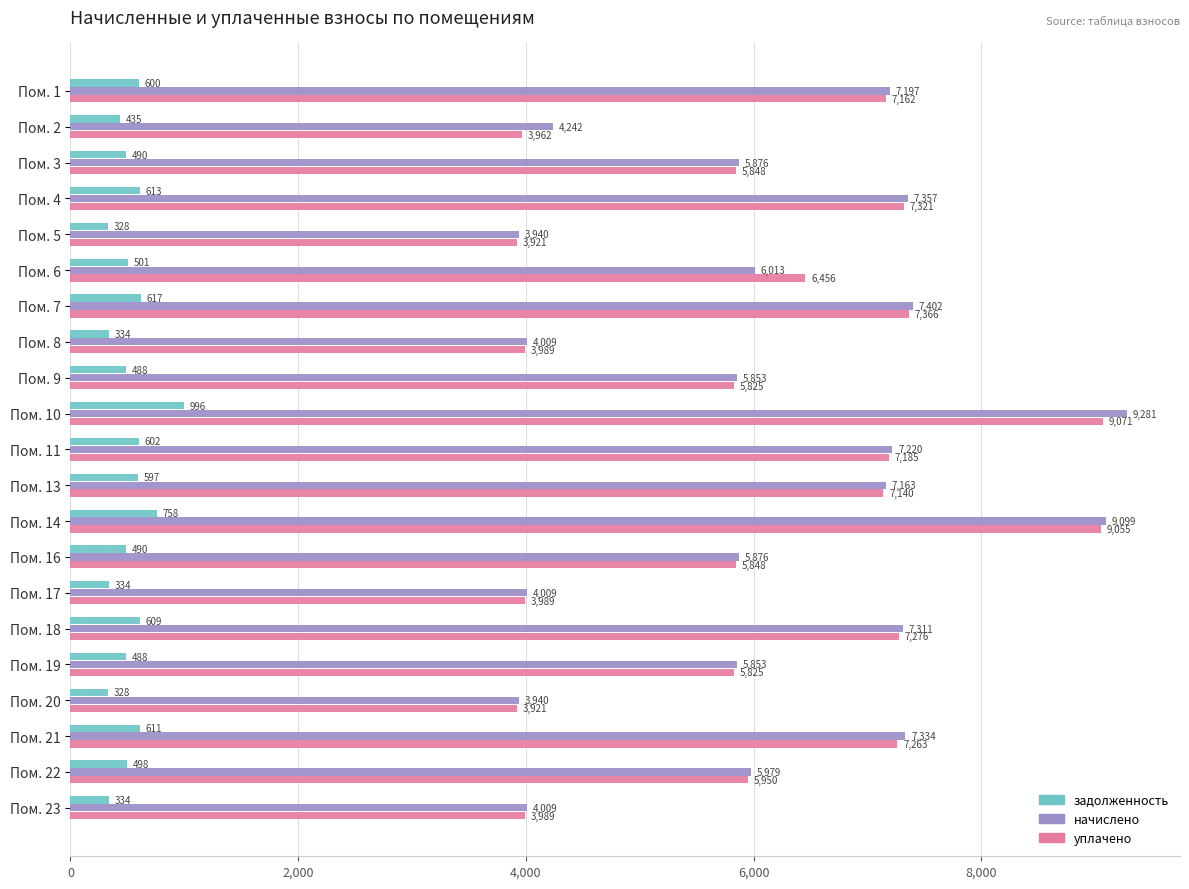

Between Пом. 2 and Пом. 22, which series saw the biggest shift?

уплачено